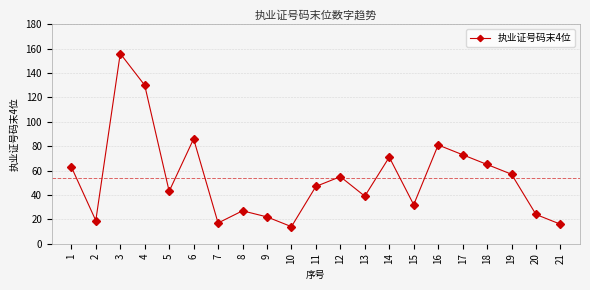

What is the sum of the values at 2 and 17?

92